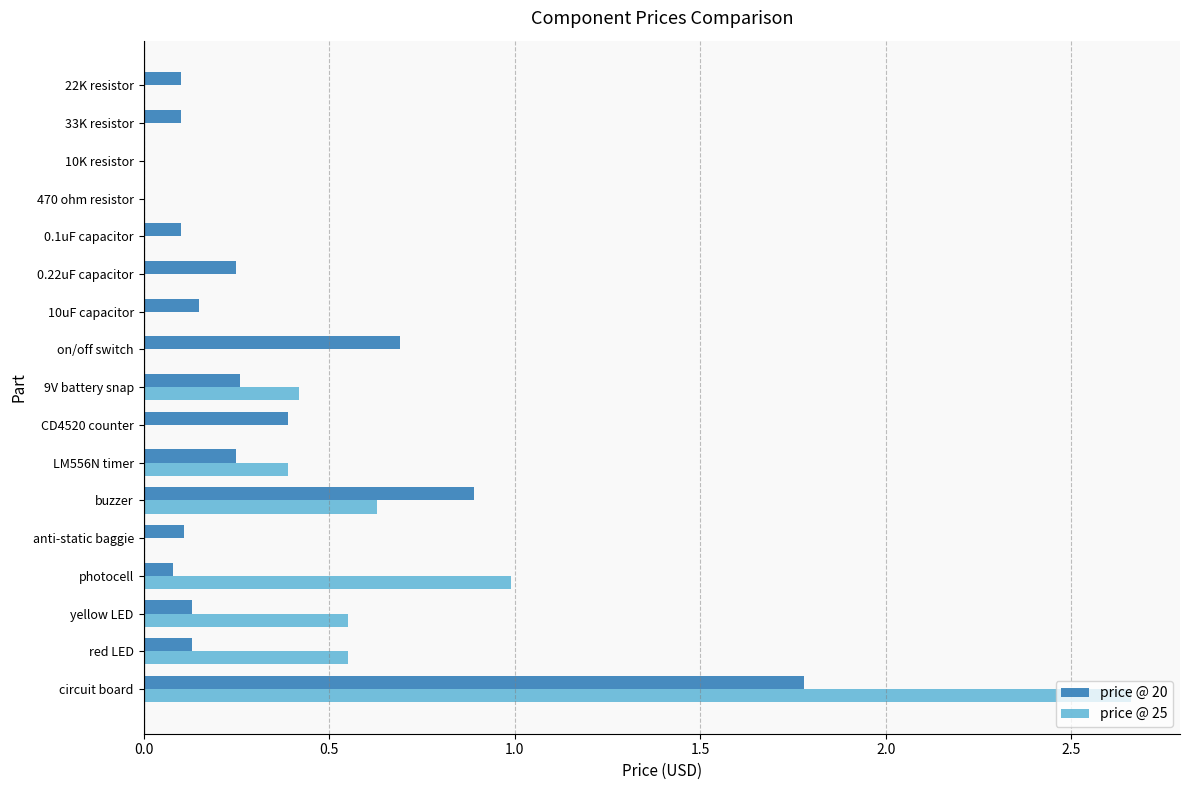

At which category is the sum across all series the highest?

circuit board